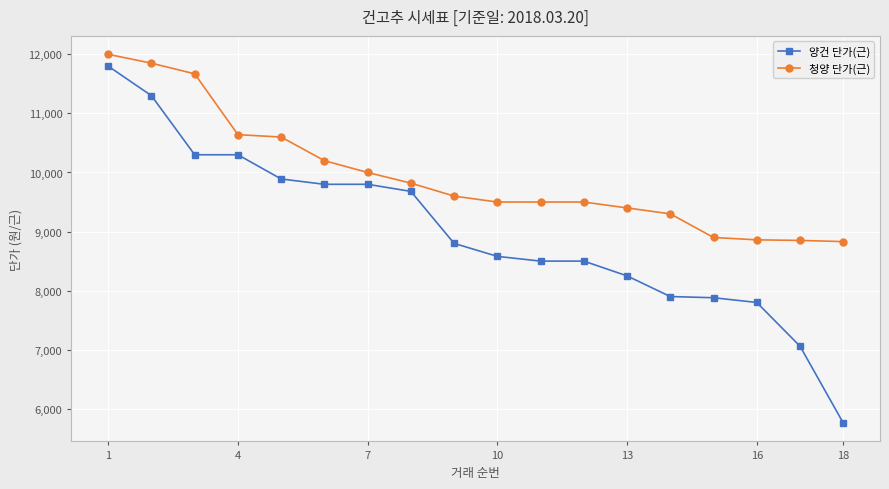

What is the value of the 청양 단가(근) point at the 8th from the left?

9820